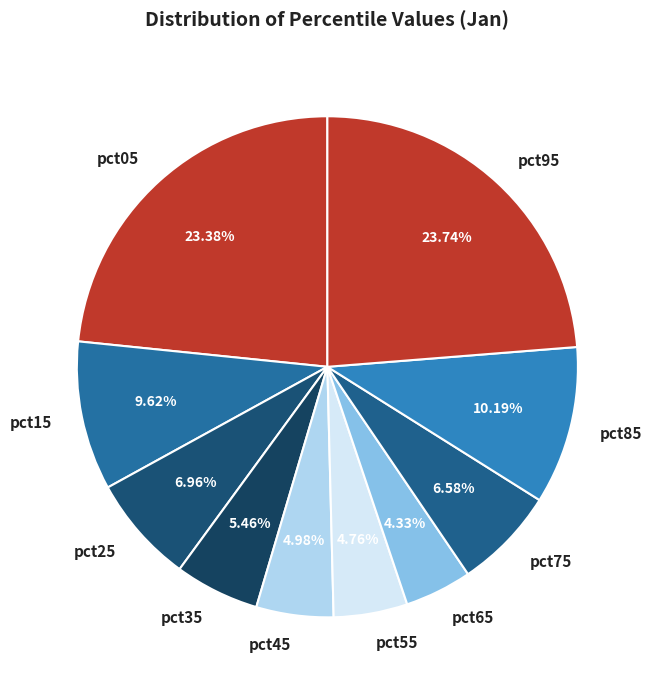

Which has a higher value, pct75 or pct45?

pct75